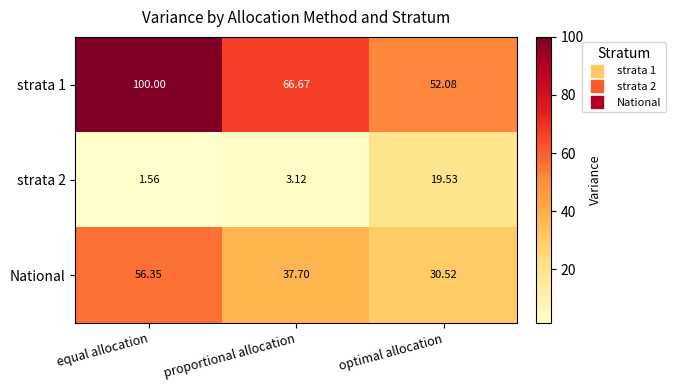

What is the total value across all series at proportional allocation?

107.5